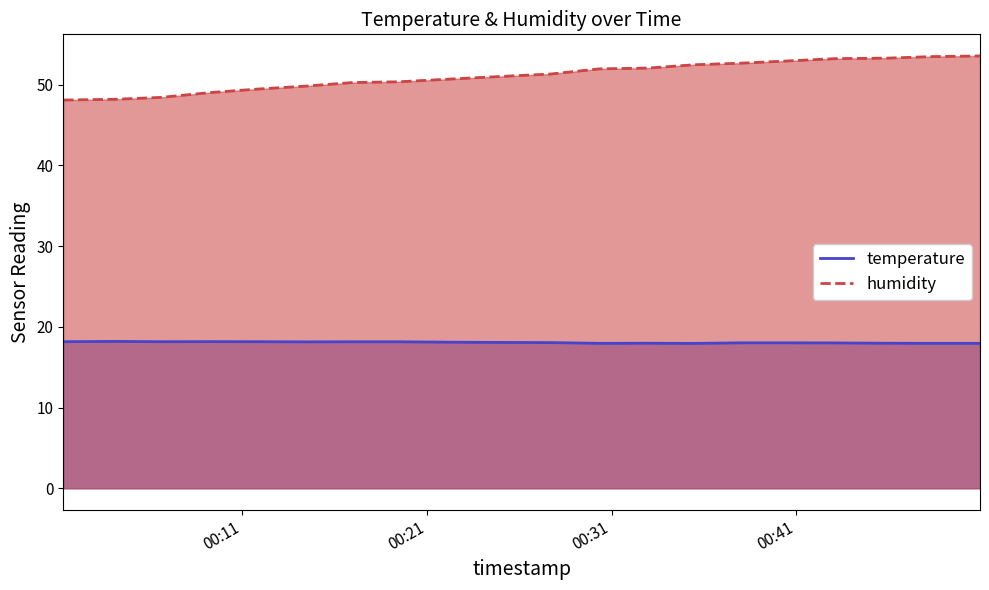

What is the value of the humidity point at the 11th from the left?

51.3